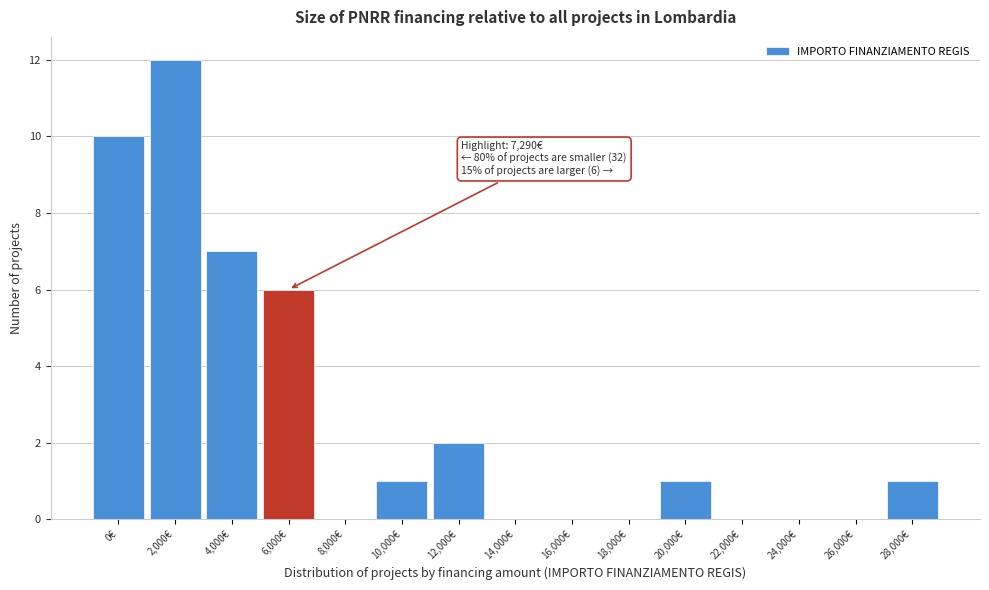

Reading right to left, list all the values displayed in this chart.

28,000€=1	26,000€=0	24,000€=0	22,000€=0	20,000€=1	18,000€=0	16,000€=0	14,000€=0	12,000€=2	10,000€=1	8,000€=0	6,000€=6	4,000€=7	2,000€=12	0€=10